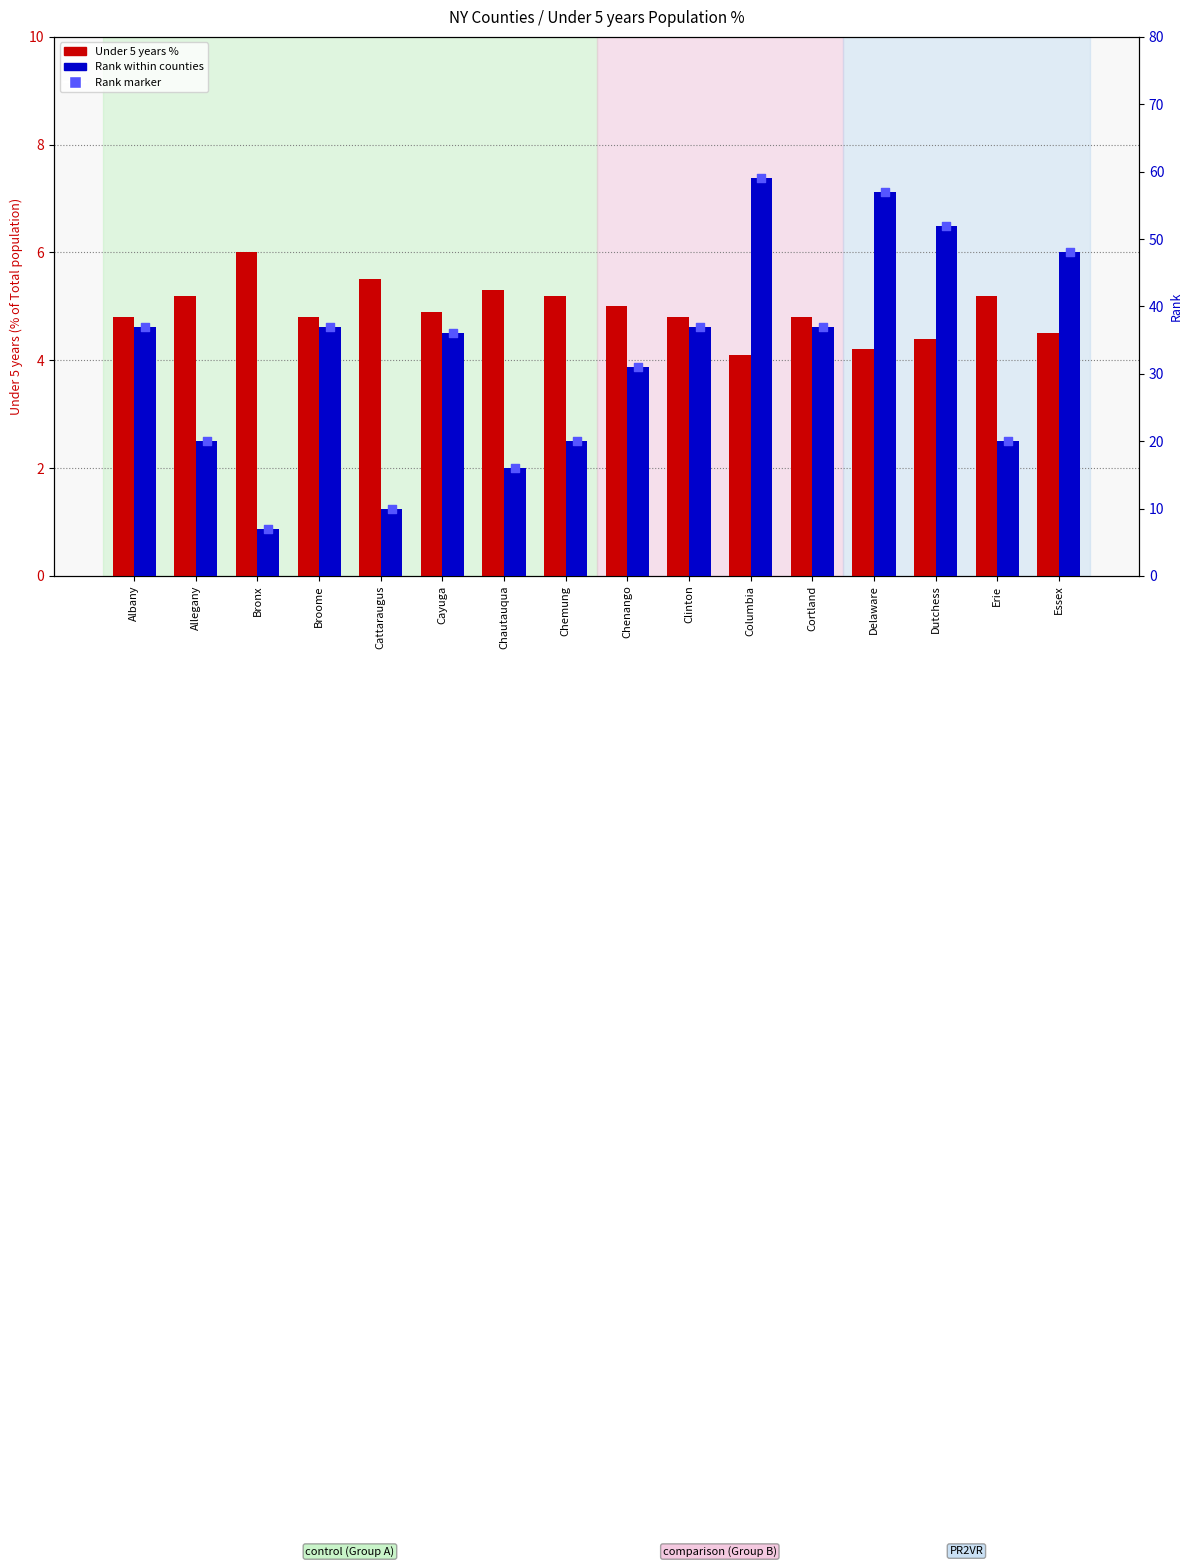

Which series contains the lowest Y value?

Under 5 years %